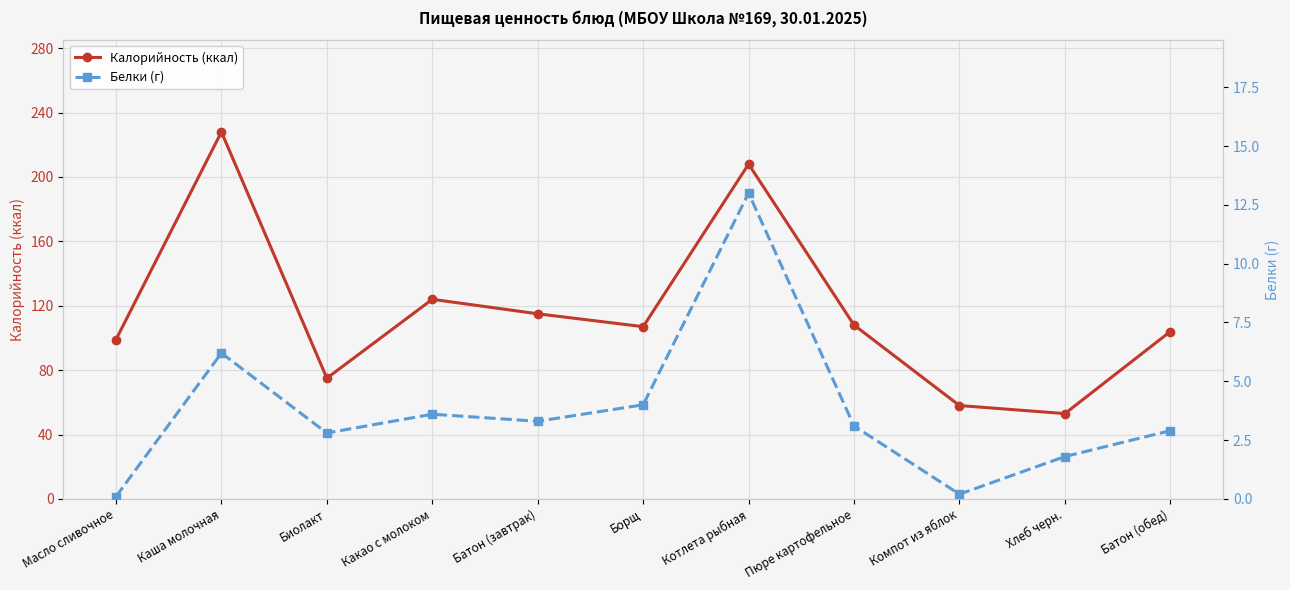

True or false: Калорийность (ккал) and Белки (г) intersect in this chart.

False